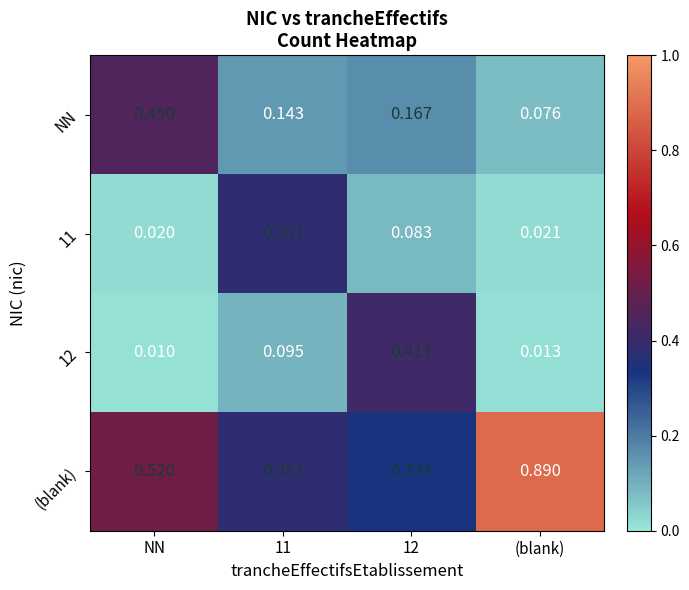

Is the value of (blank) at 12 greater than the value of 11 at 12?

Yes